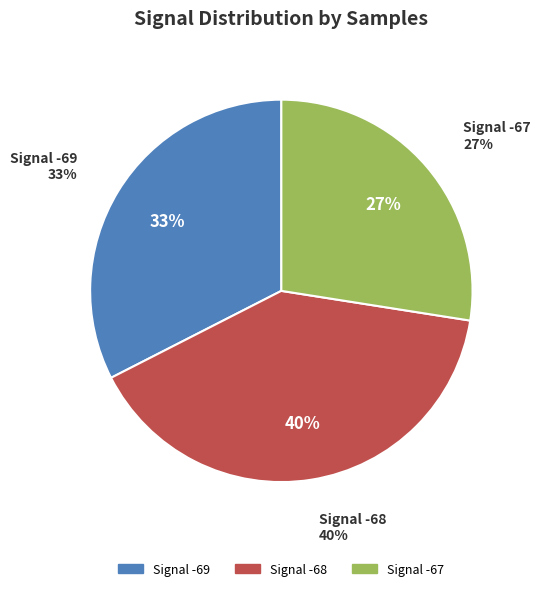

Is the sum of 0 and 25 greater than half?

No